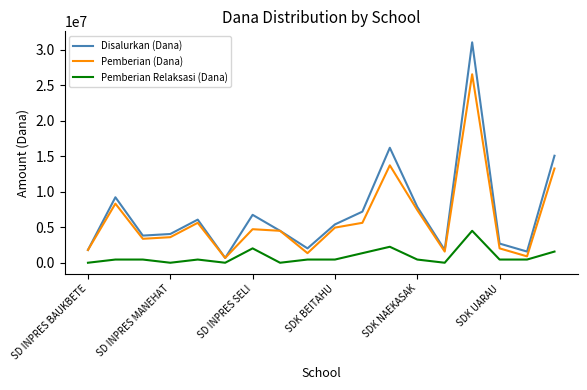

True or false: Pemberian (Dana) and Pemberian Relaksasi (Dana) cross at least once.

False